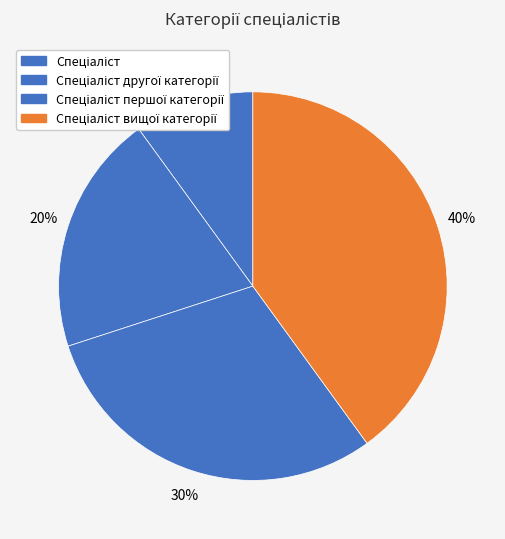

Rank the categories by value from lowest to highest.

Спеціаліст, Спеціаліст другої категорії, Спеціаліст першої категорії, Спеціаліст вищої категорії